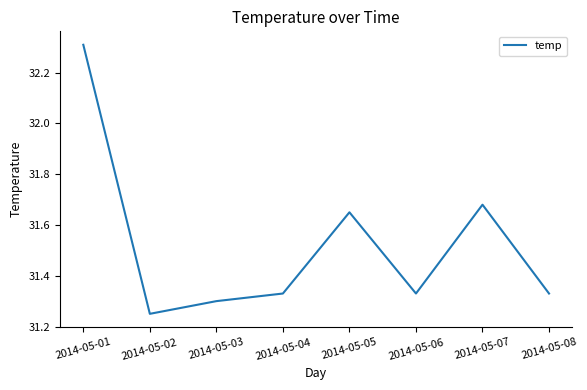

How many values are between 31 and 32?

7